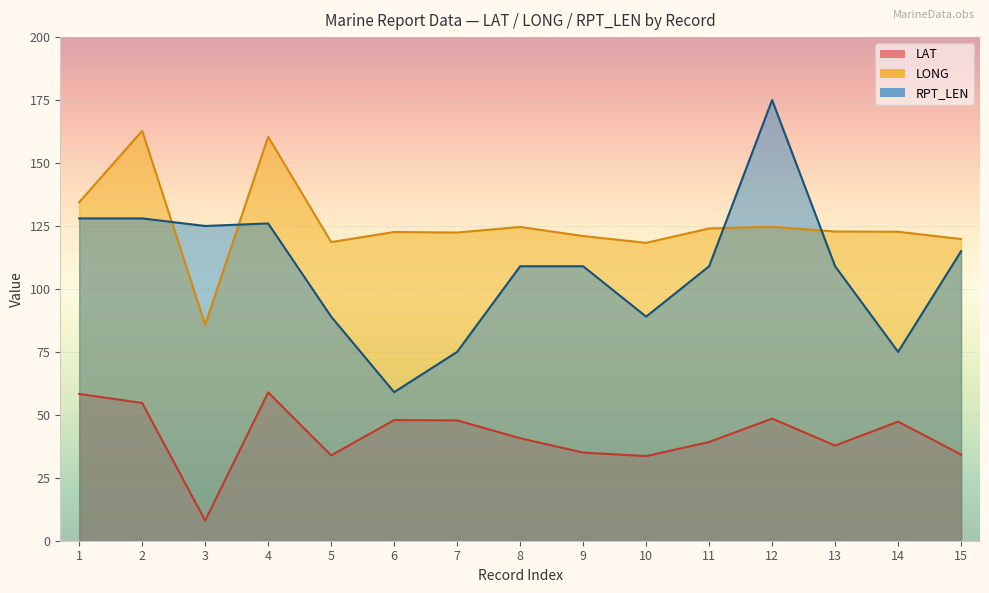

Which series has the widest spread of values?

RPT_LEN